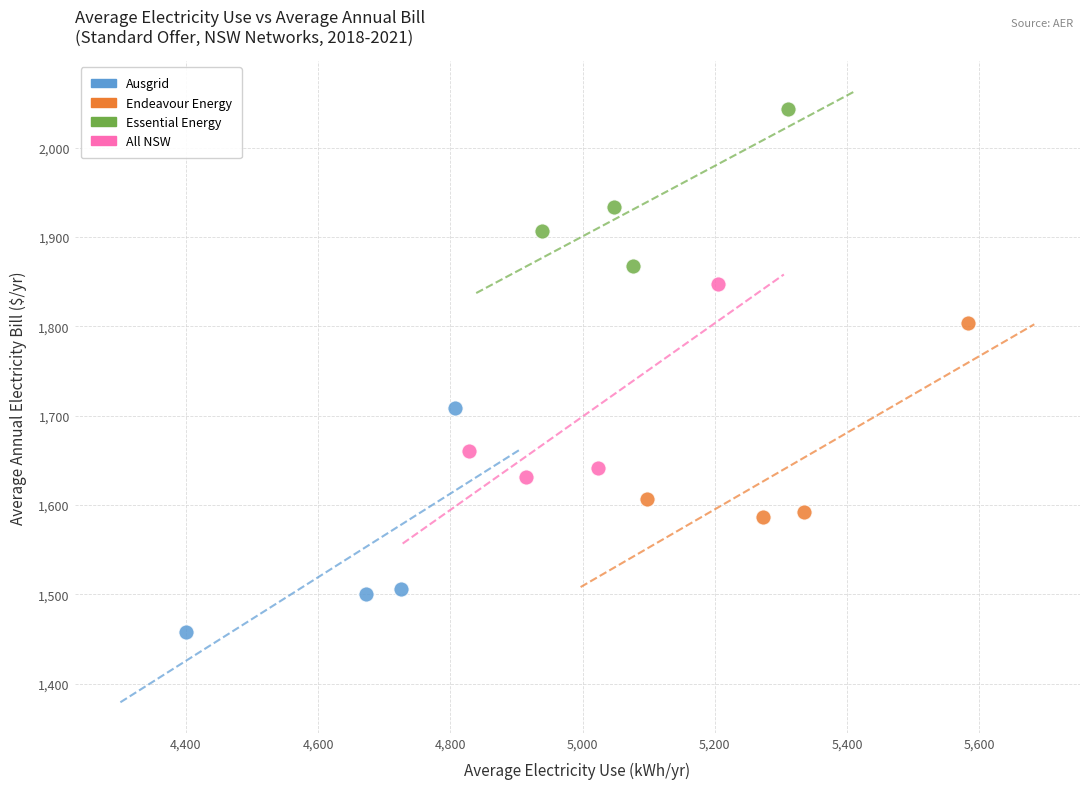

Which series reaches the minimum Y coordinate?

Ausgrid